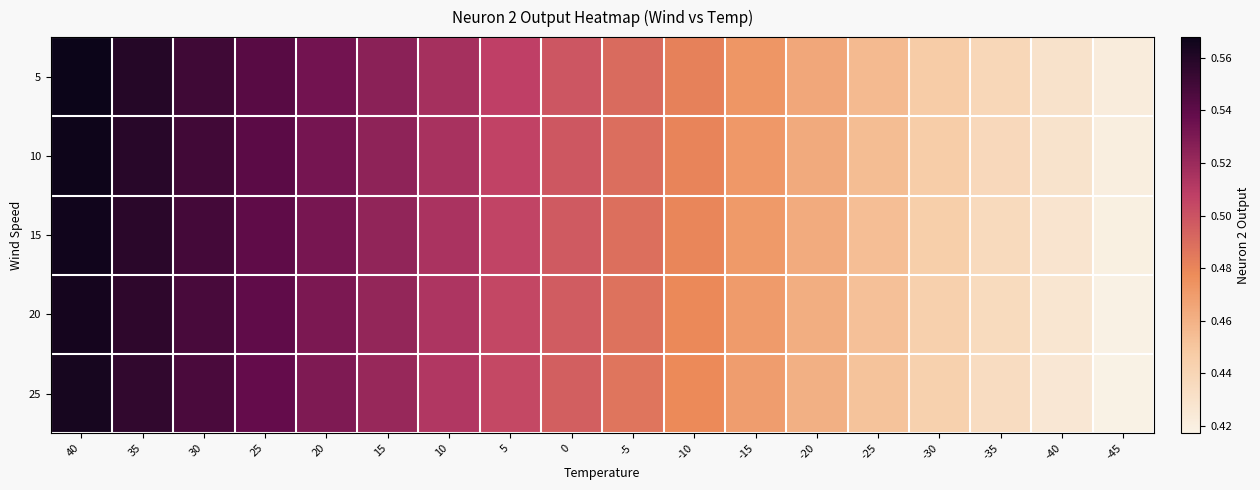

Which series has the widest spread of values?

15